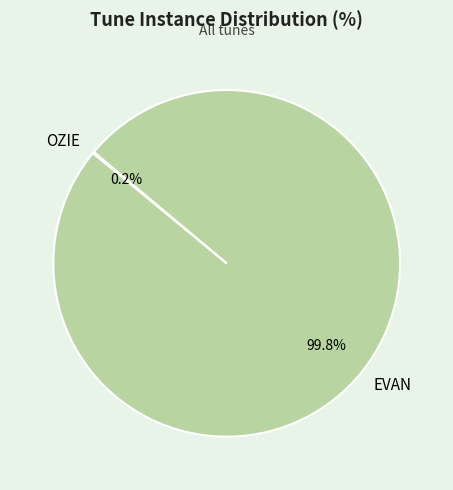

True or false: EVAN accounts for 100% of the total.

True